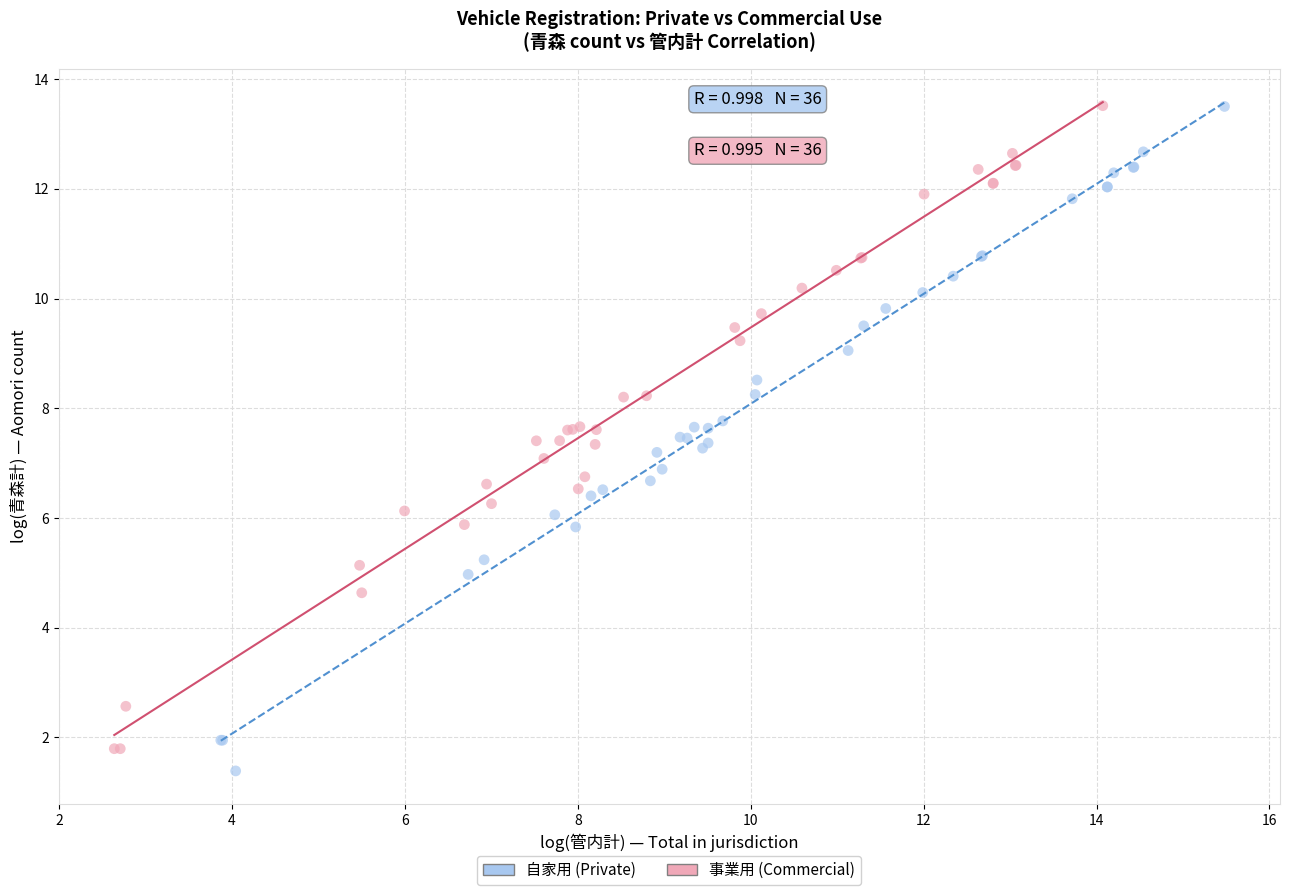

Which series reaches the minimum Y coordinate?

自家用 (Private)